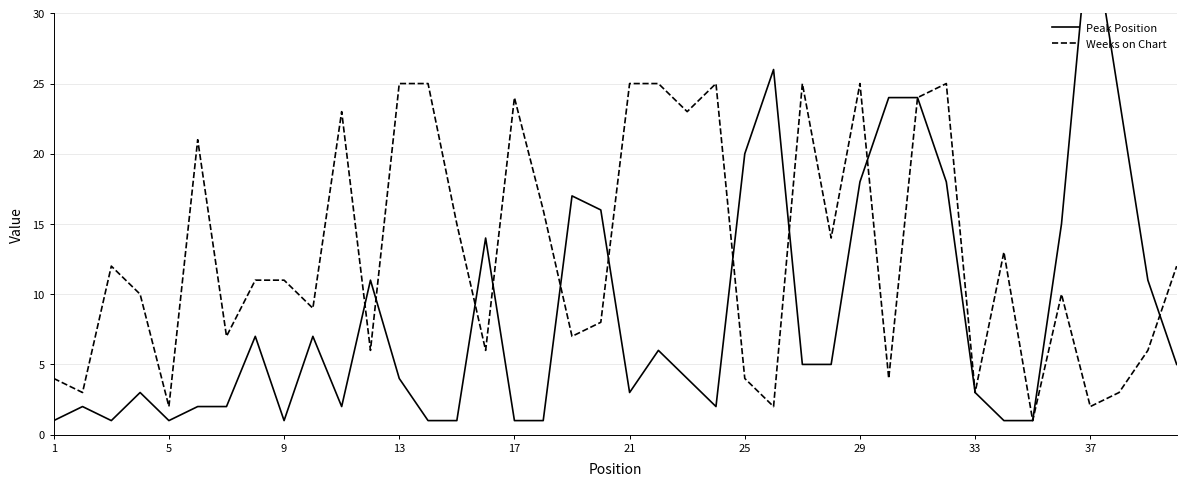

How many times do Weeks on Chart and Peak Position cross each other?

10